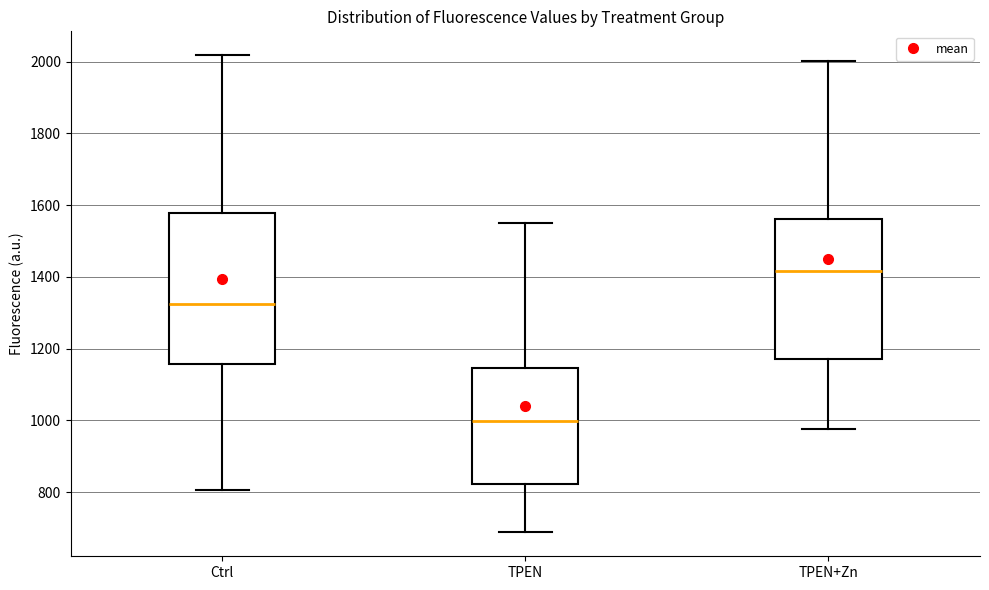

Where does the lower whisker of the box for TPEN+Zn end on the y-axis? The values are not printed on the chart, so give them approximately, as read against the axis.

980